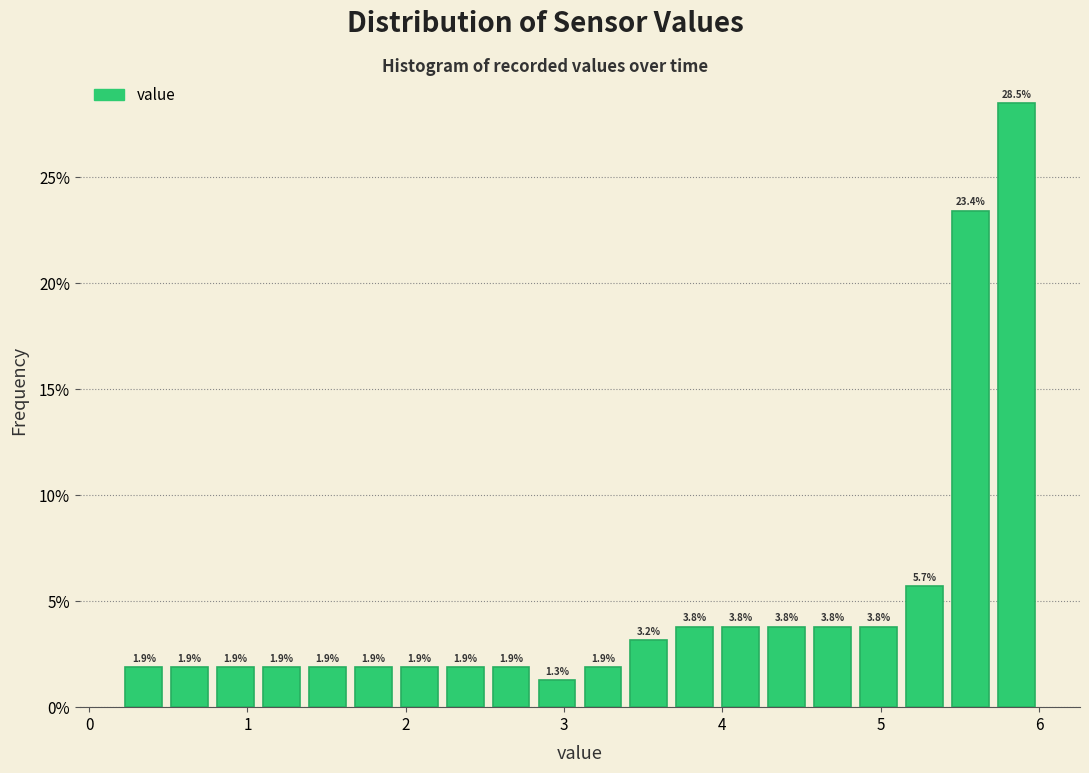

Around what value on the x-axis is the tallest bar? Give the approximate position of its centre, as read against the axis.

5.9